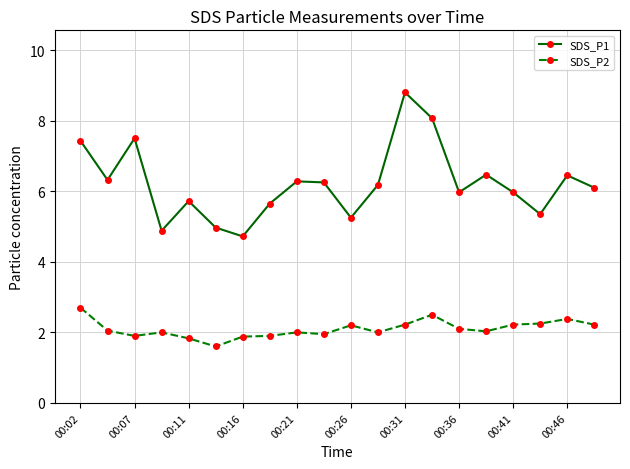

How many lines are shown in the chart?

2